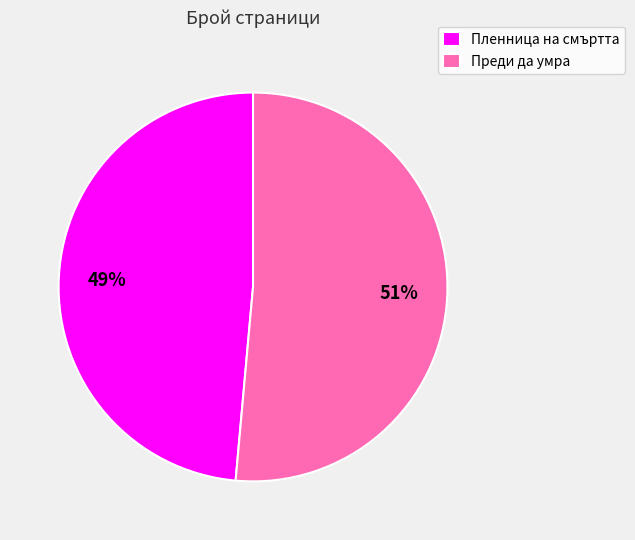

How many slices are in this pie chart?

2